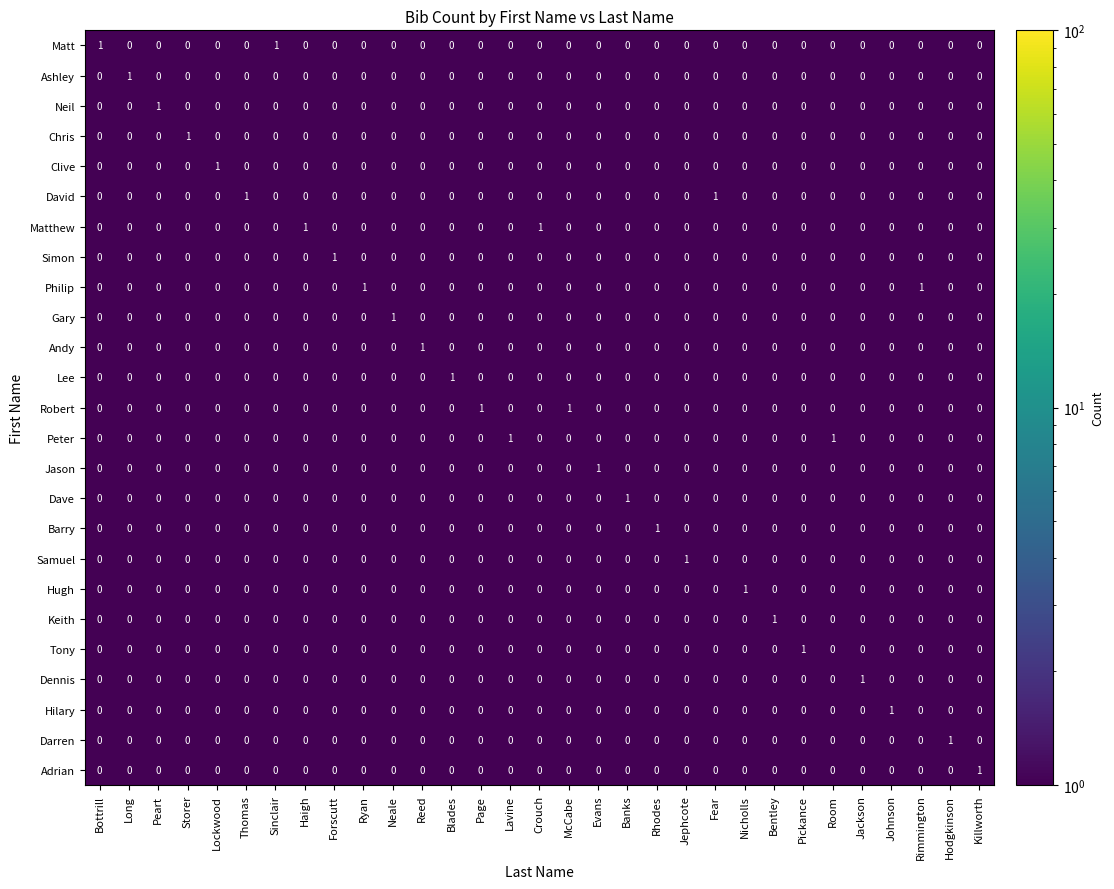

True or false: Matthew has a value of 0 at Ryan.

True